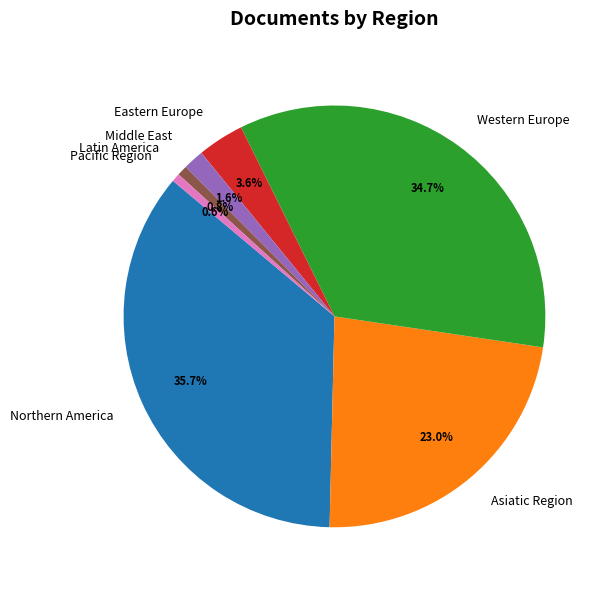

Is Pacific Region the majority of the pie?

No